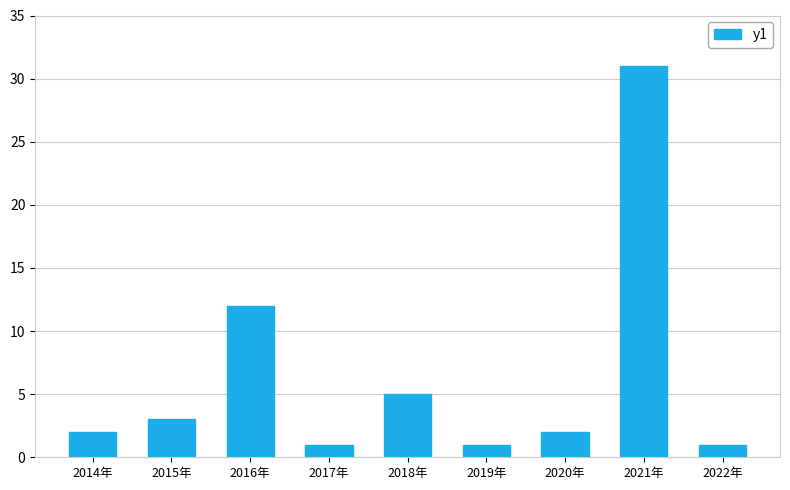

What is the value of the 4th bar from the left?

1